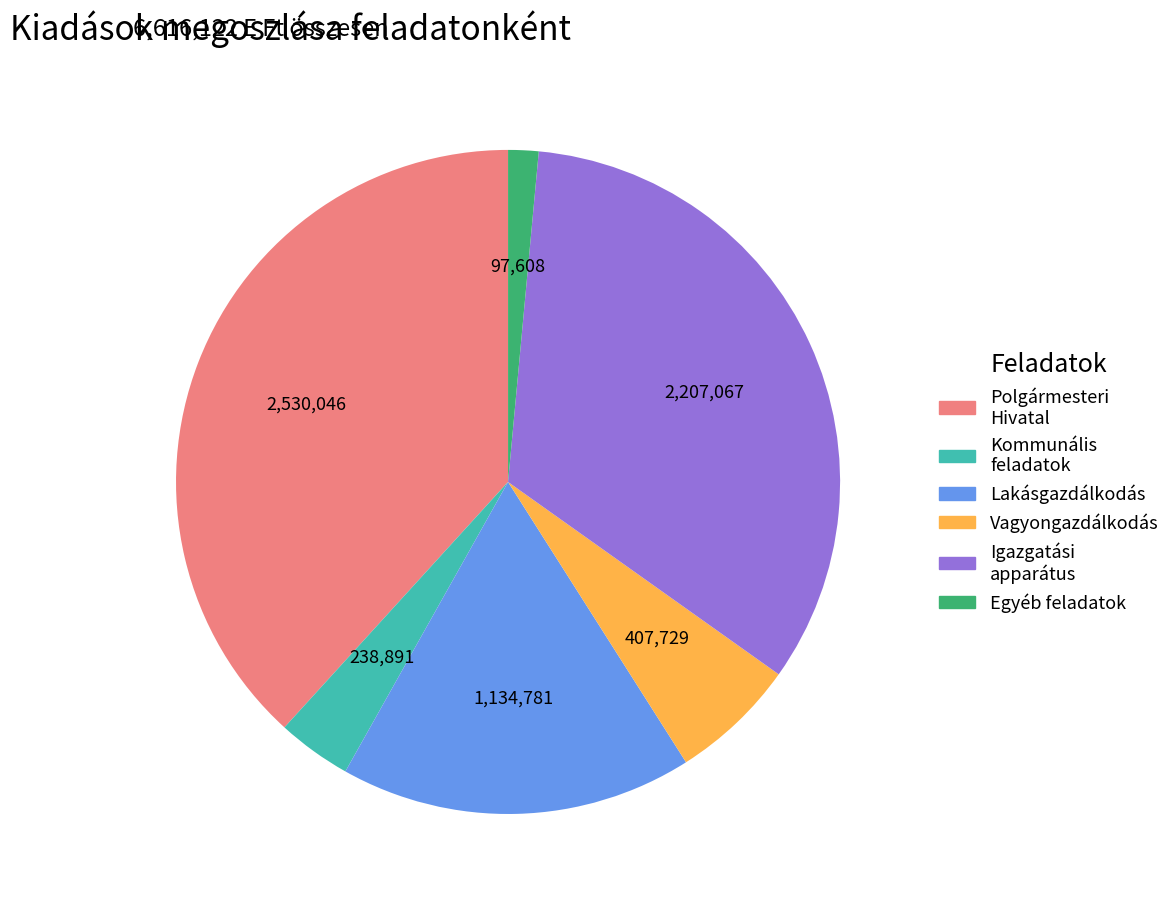

What is the ratio of the value at Polgármesteri Hivatal to the value at Lakásgazdálkodás?

2.2